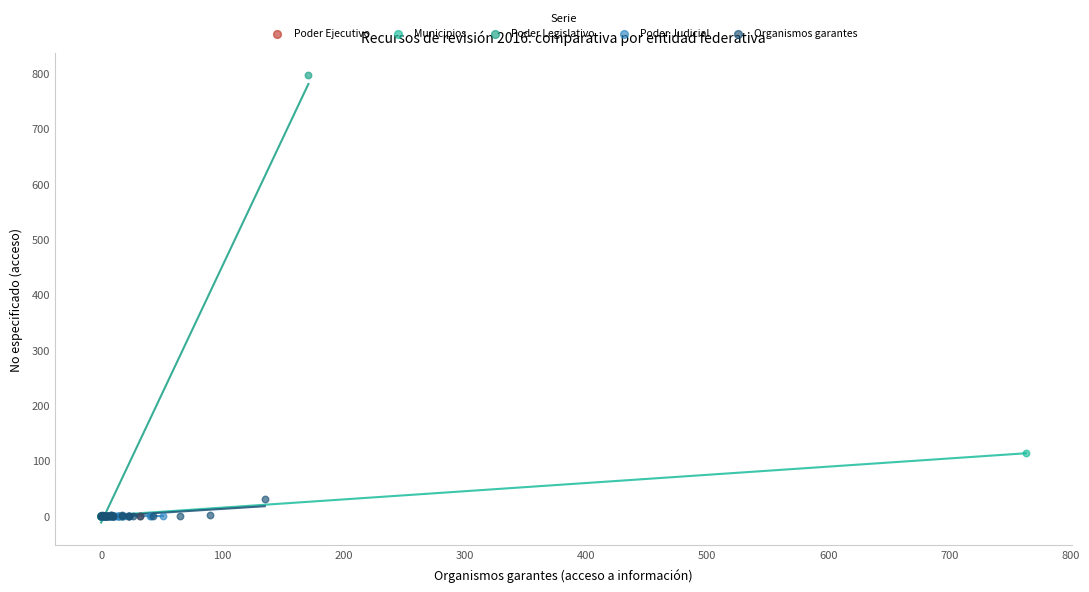

What are all the series names shown in the legend?

Poder Ejecutivo, Municipios, Poder Legislativo, Poder Judicial, Organismos garantes